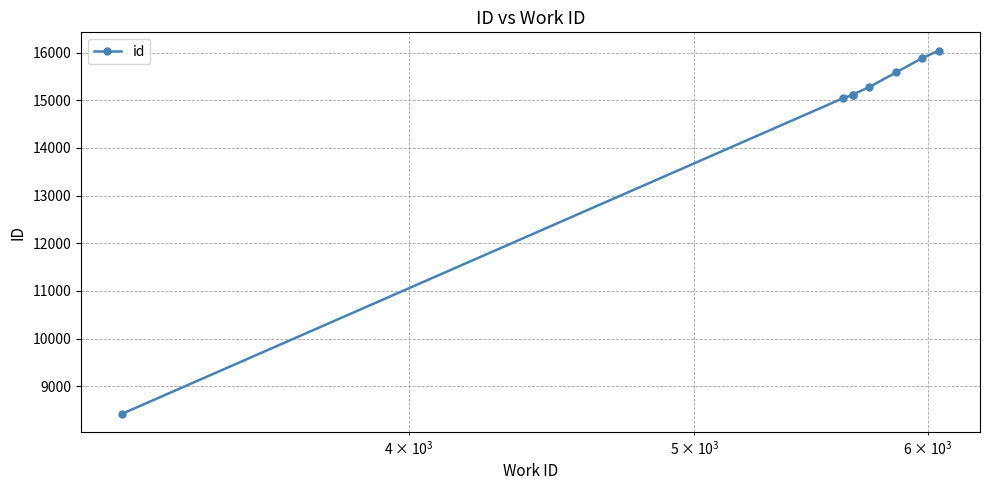

What is the maximum value shown in the chart?

16042